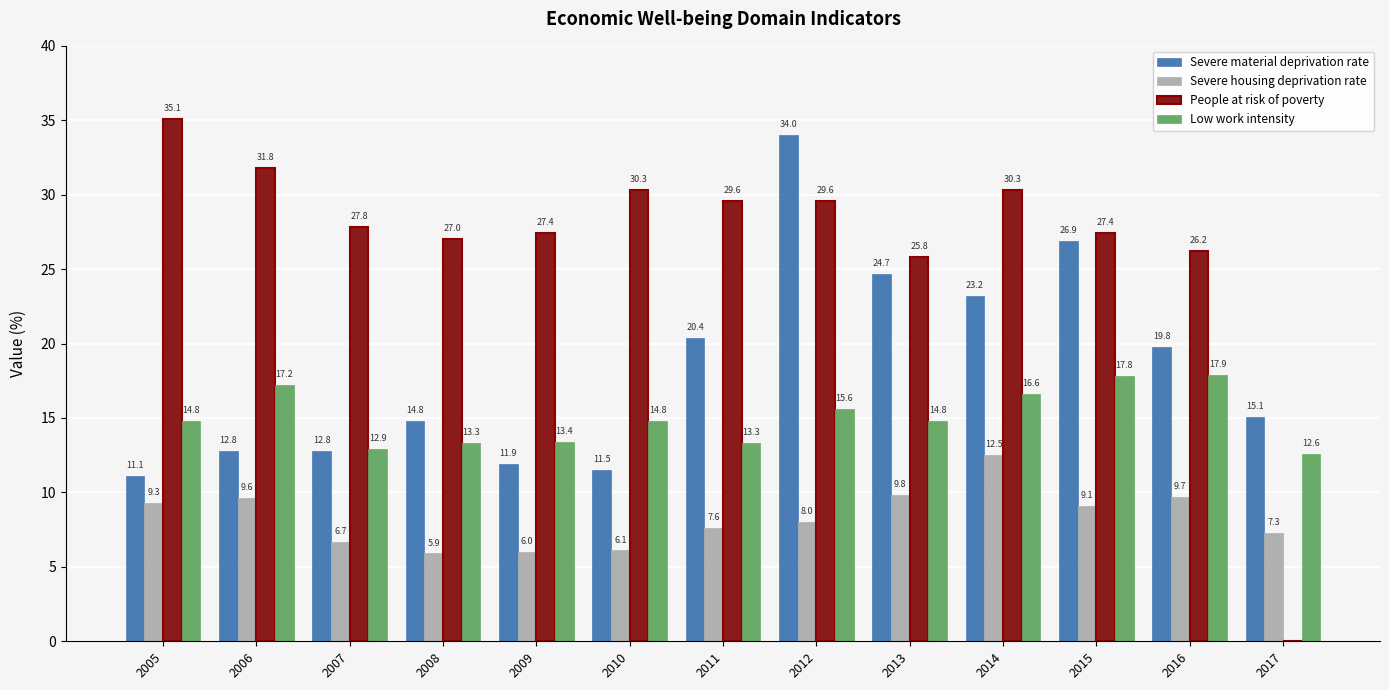

What is the approximate value of Severe material deprivation rate at 2005?

11.1